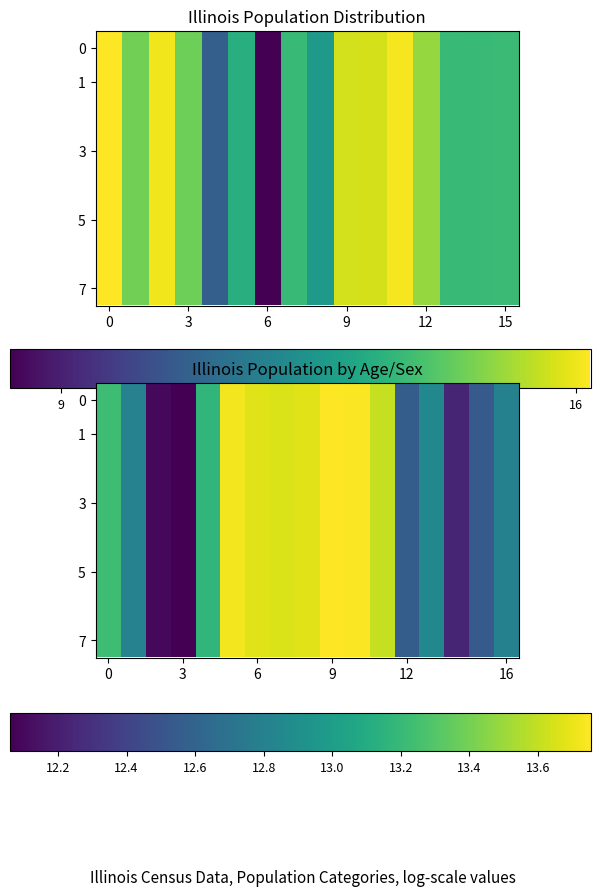

At which category is the sum across all series the highest?

9